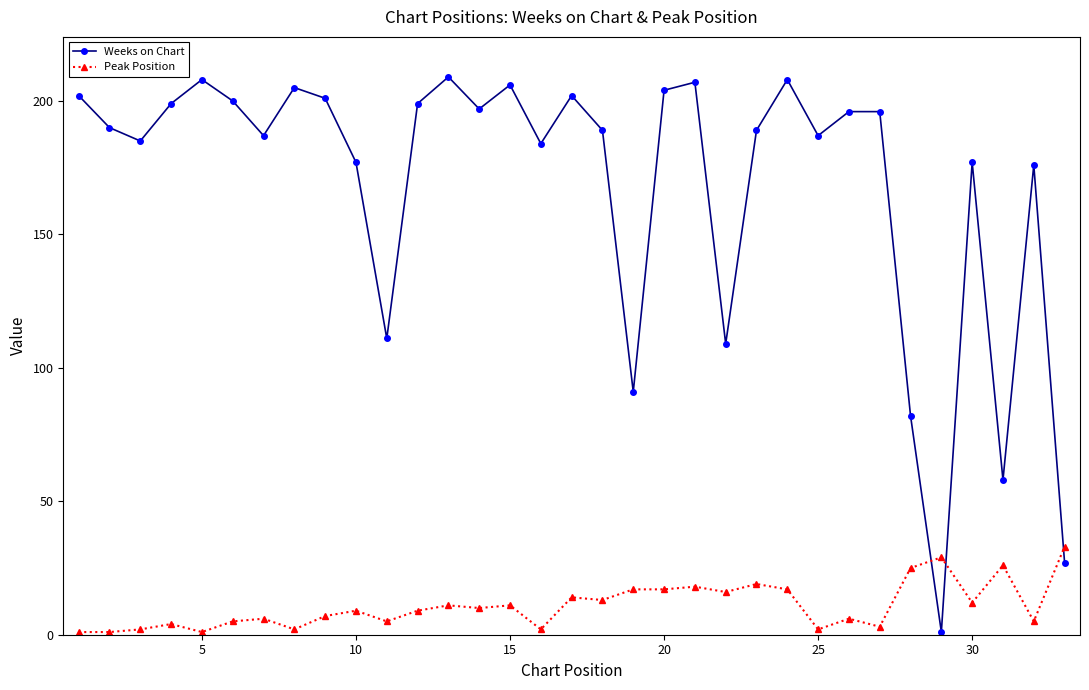

At how many categories does at least one series exceed 74?

30